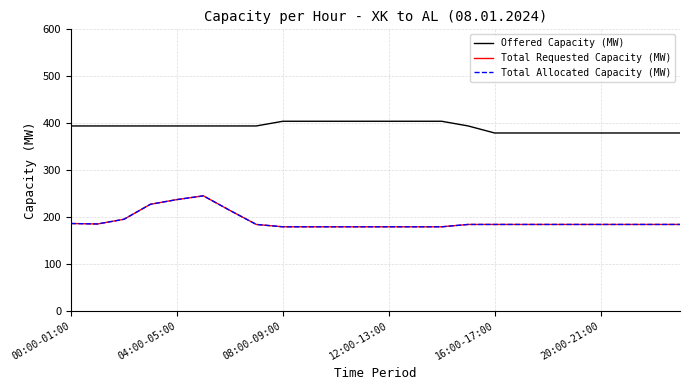

List the series in order of their peak value, highest first.

Offered Capacity (MW), Total Requested Capacity (MW), Total Allocated Capacity (MW)